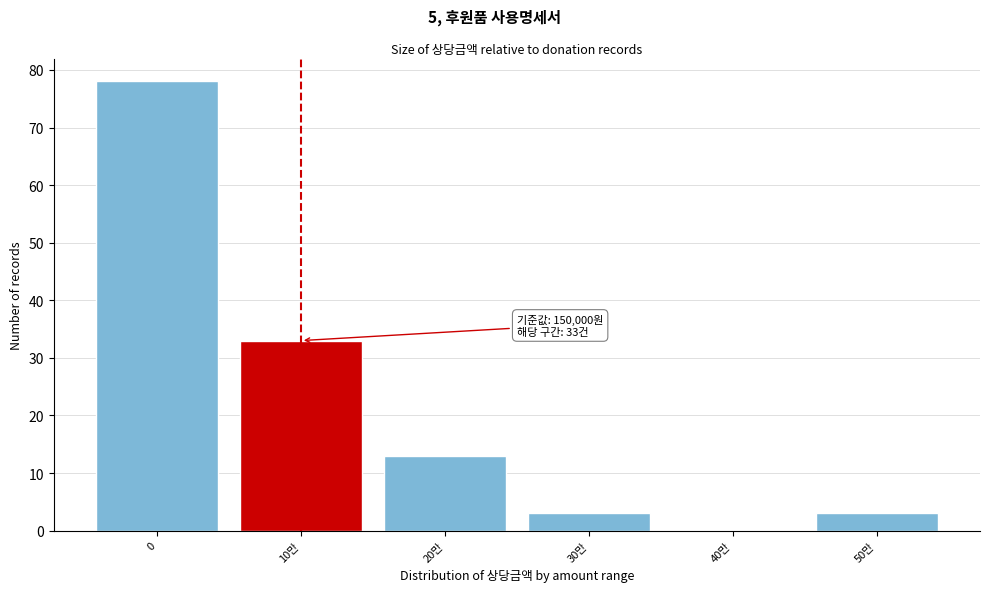

Reading left to right, extract all data points from this chart.

0=78	10만=33	20만=13	30만=3	40만=0	50만=3